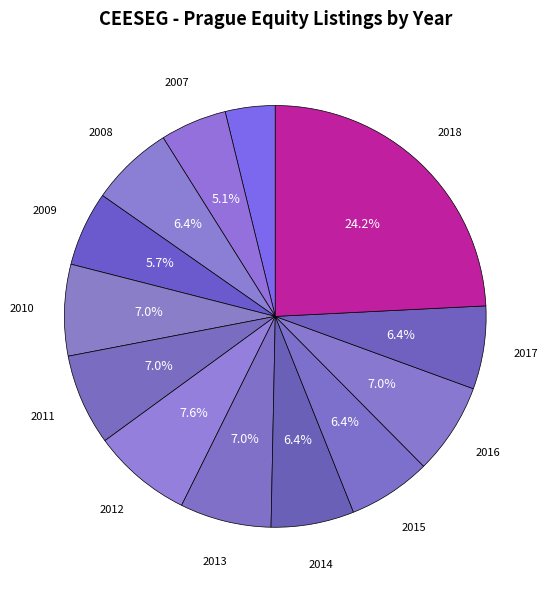

How many slices are in this pie chart?

13